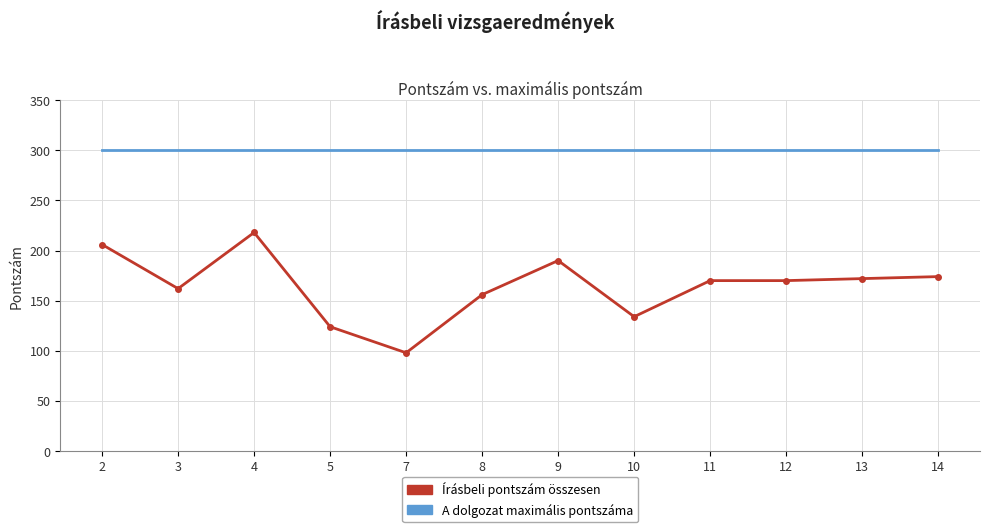

The Írásbeli pontszám összesen series shows 206 at 2. True or false?

True